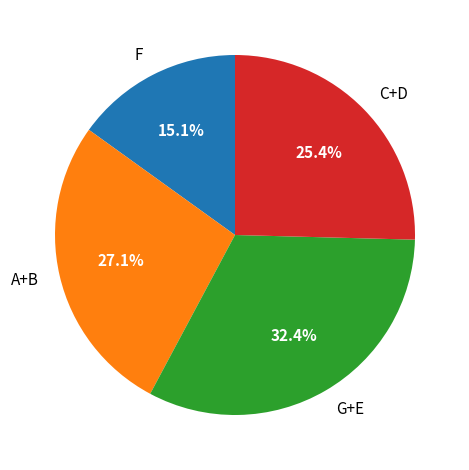

Approximately how many times larger is the value at A+B compared to F?

1.8